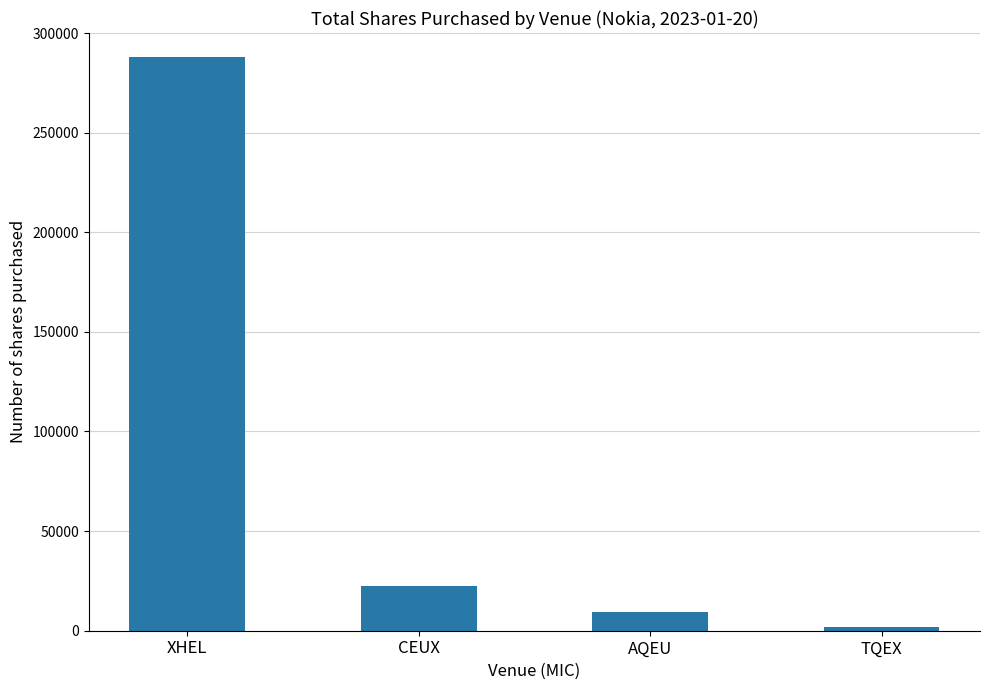

What is the label of the 3rd bar from the right?

CEUX